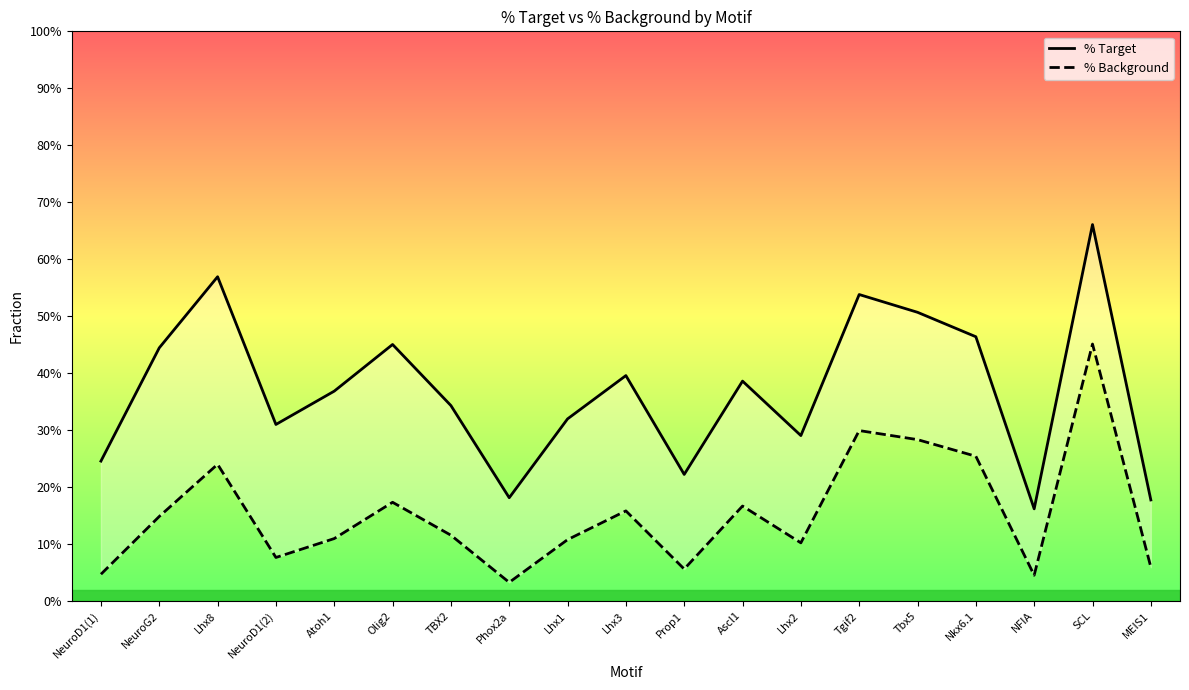

At which label is % Target closest to 0?

NFIA